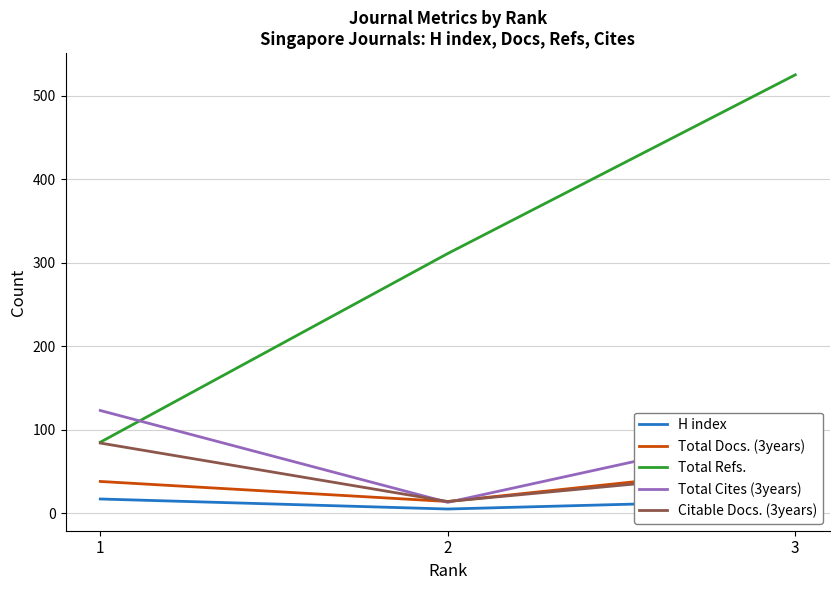

True or false: Total Cites (3years) has a value of 123 at 1.

True